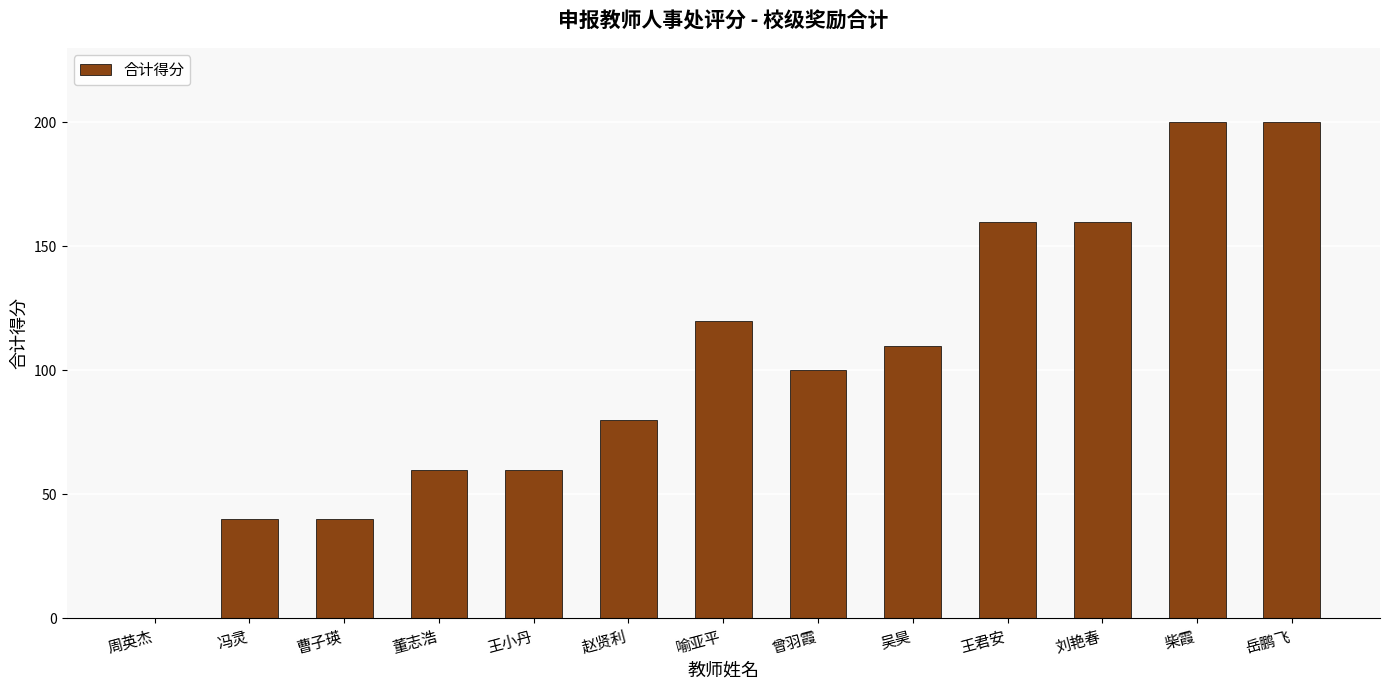

What is the change in value from 王小丹 to 刘艳春?

+100